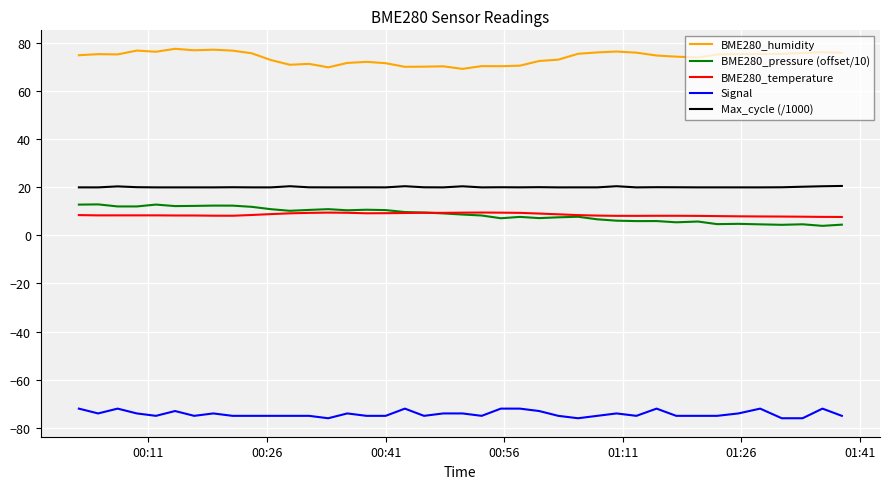

True or false: BME280_pressure (offset/10) and Signal cross at least once.

False